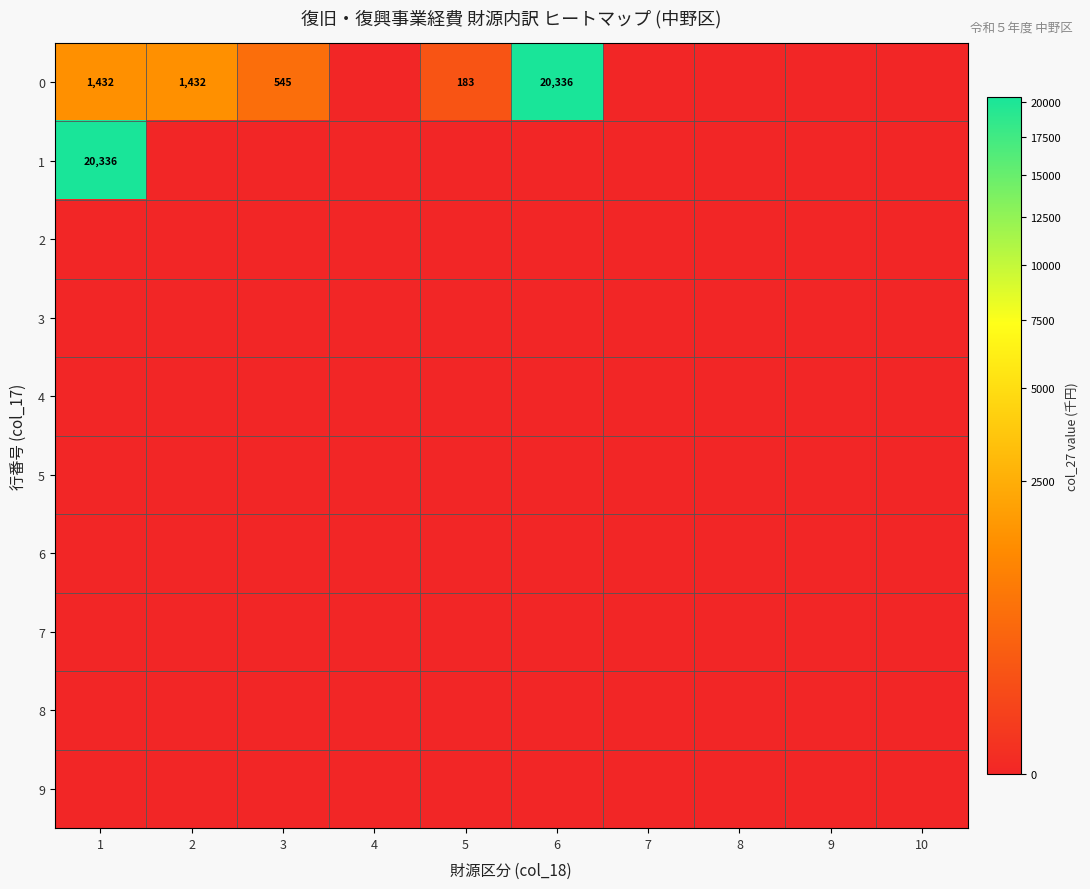

What is the difference between the highest and lowest values at 2?

1432